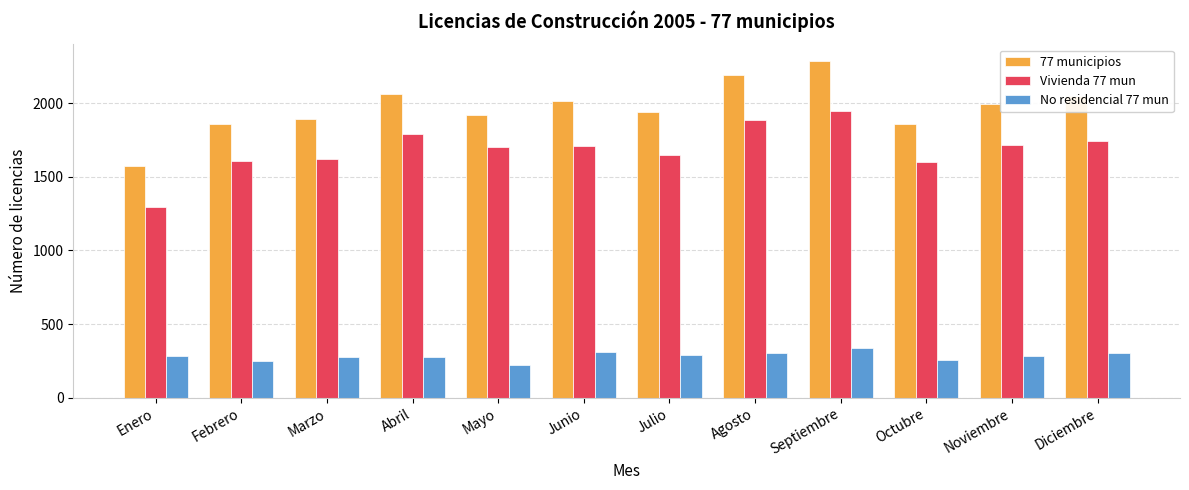

What is the approximate value of 77 municipios at Julio, to the nearest 50?

1950